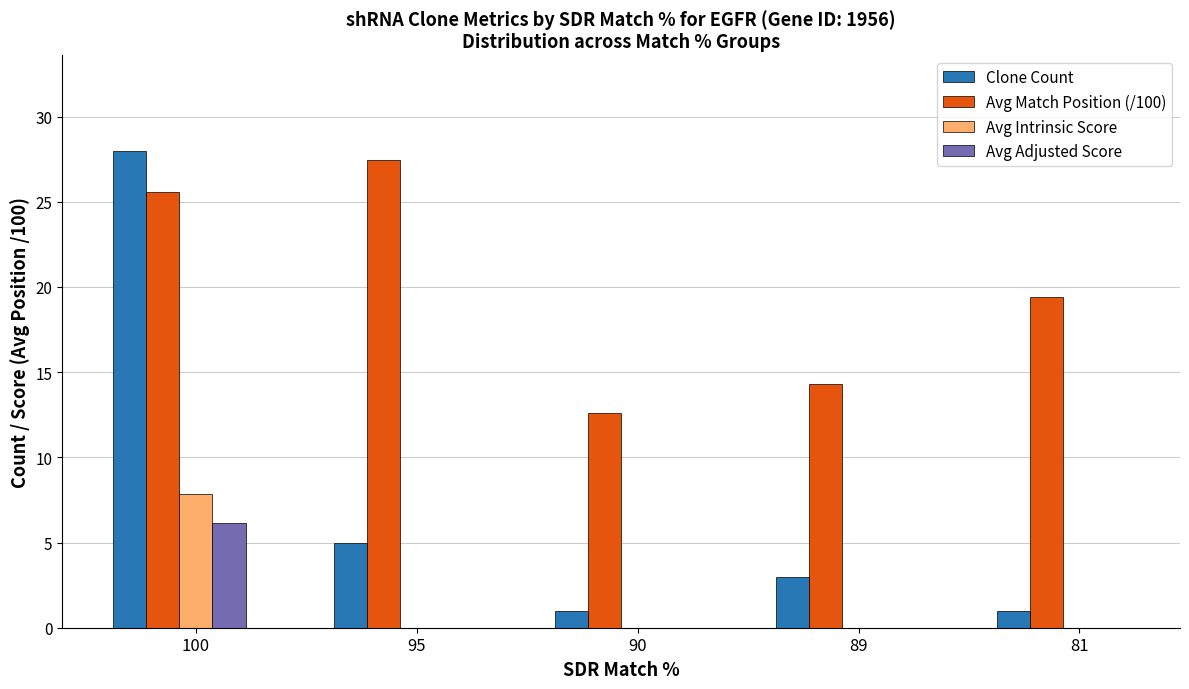

What is the sum of the Avg Match Position (/100) values at 89 and 81?

33.7